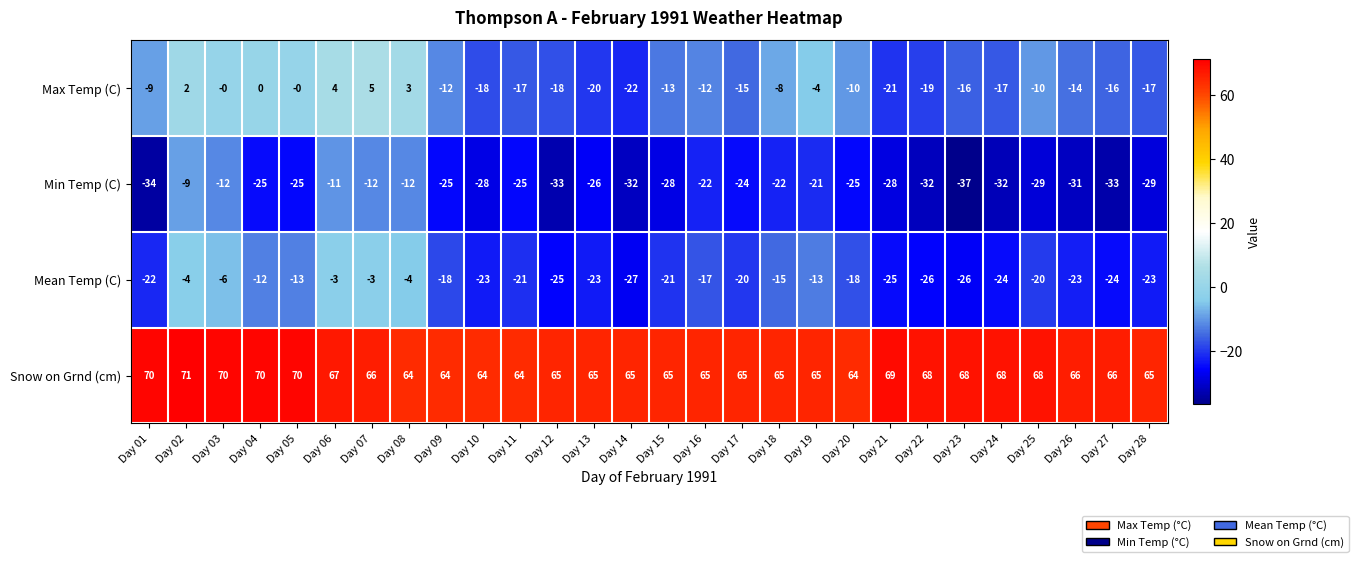

Where is Min Temp (C) nearest to the value -23?

Day 16